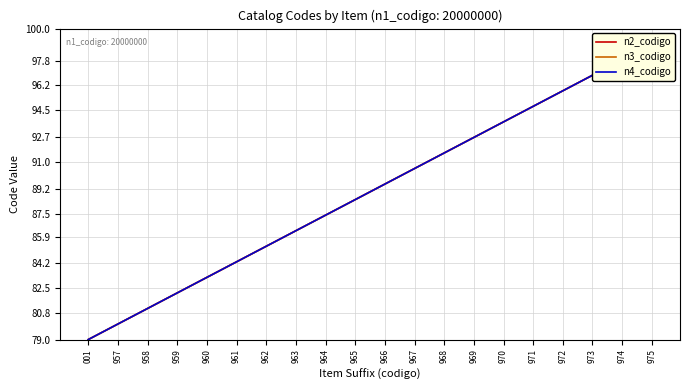

At which category is the sum across all series the highest?

975